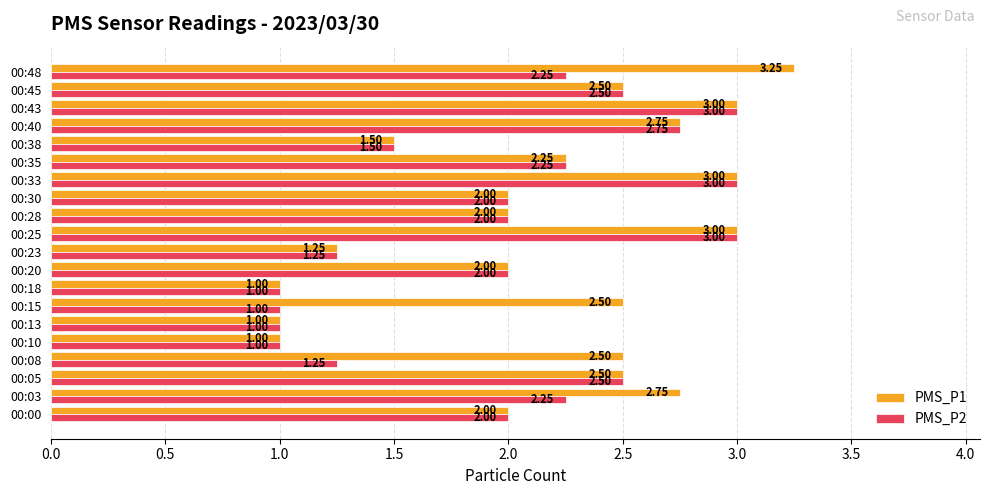

Between 00:05 and 00:08, which series saw the biggest shift?

PMS_P2